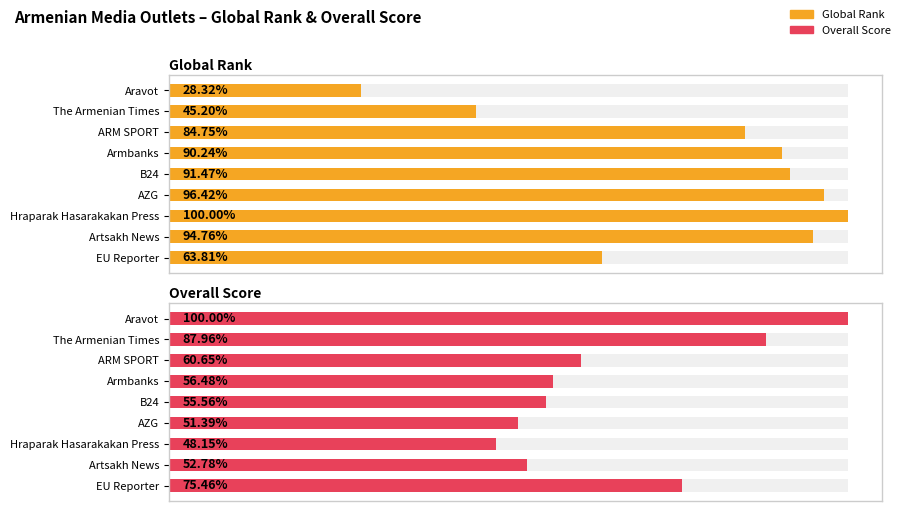

Count the number of data series in this chart.

2